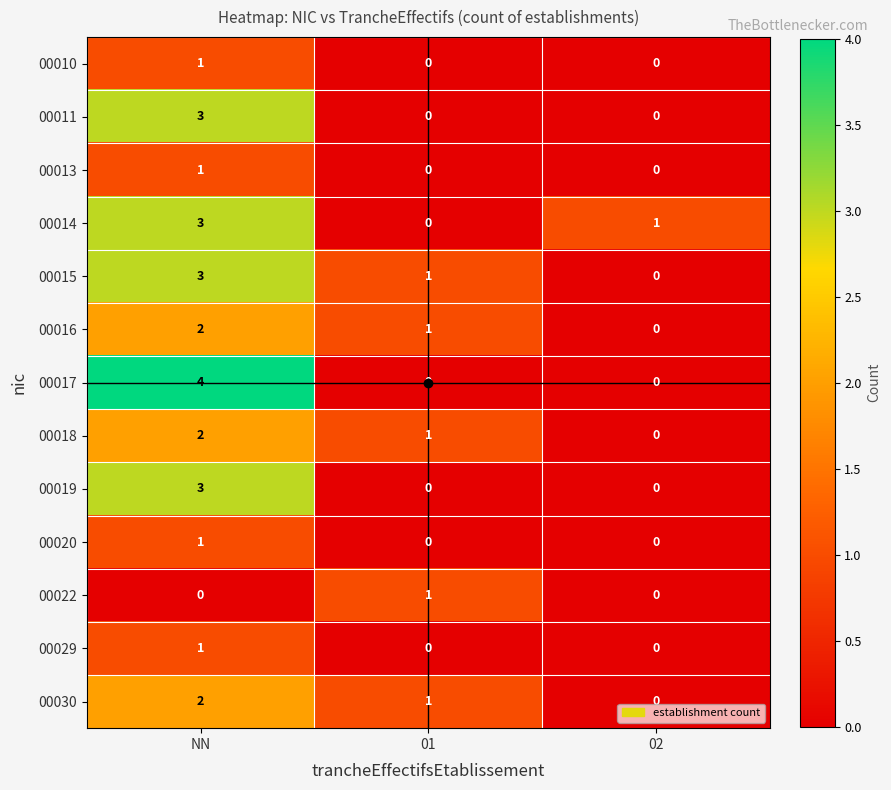

True or false: 00030 has a value of 0 at 02.

True